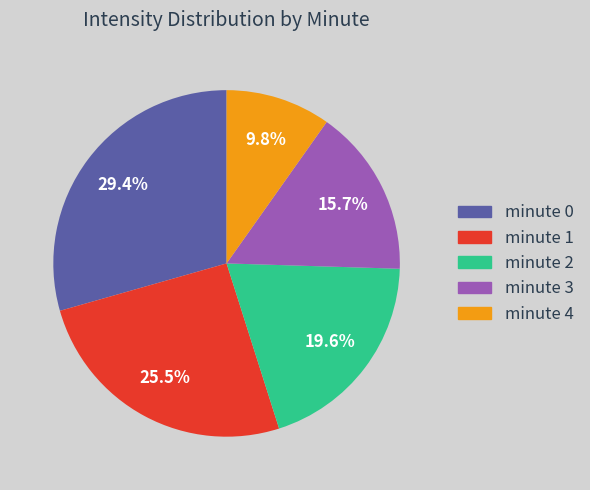

Is there a majority slice in this chart?

No